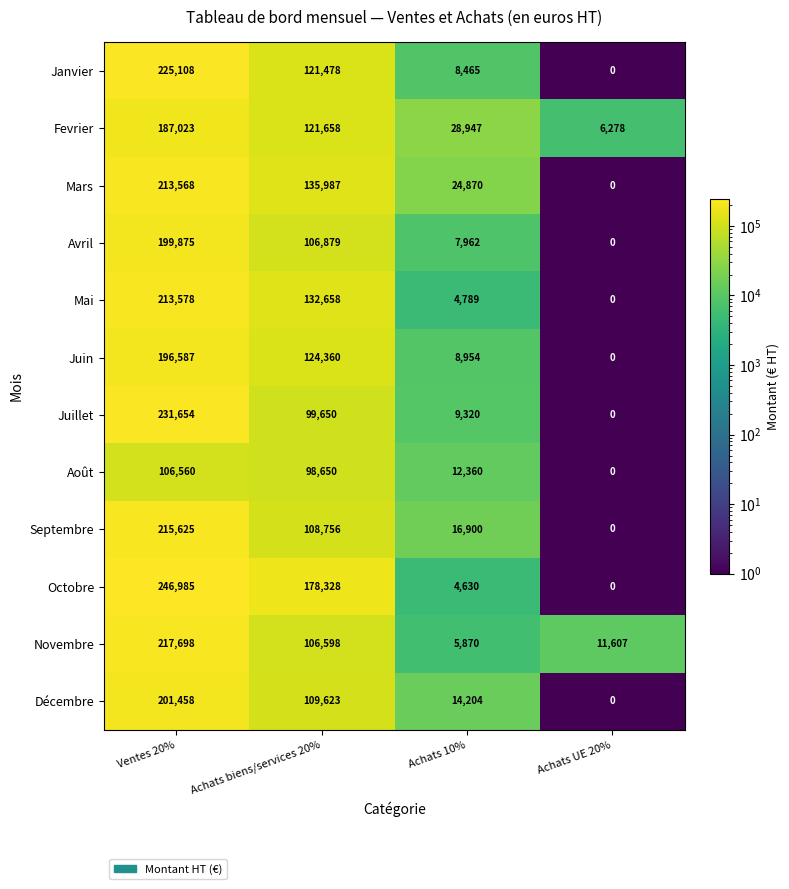

What is the difference between the Fevrier values at Ventes 20% and Achats 10%?

158076